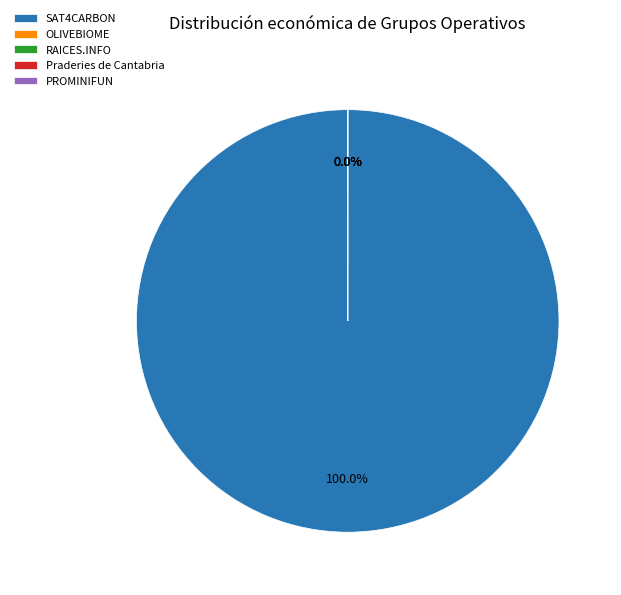

Rank the categories by value from highest to lowest.

SAT4CARBON, RAICES.INFO, PROMINIFUN, OLIVEBIOME, Praderies de Cantabria